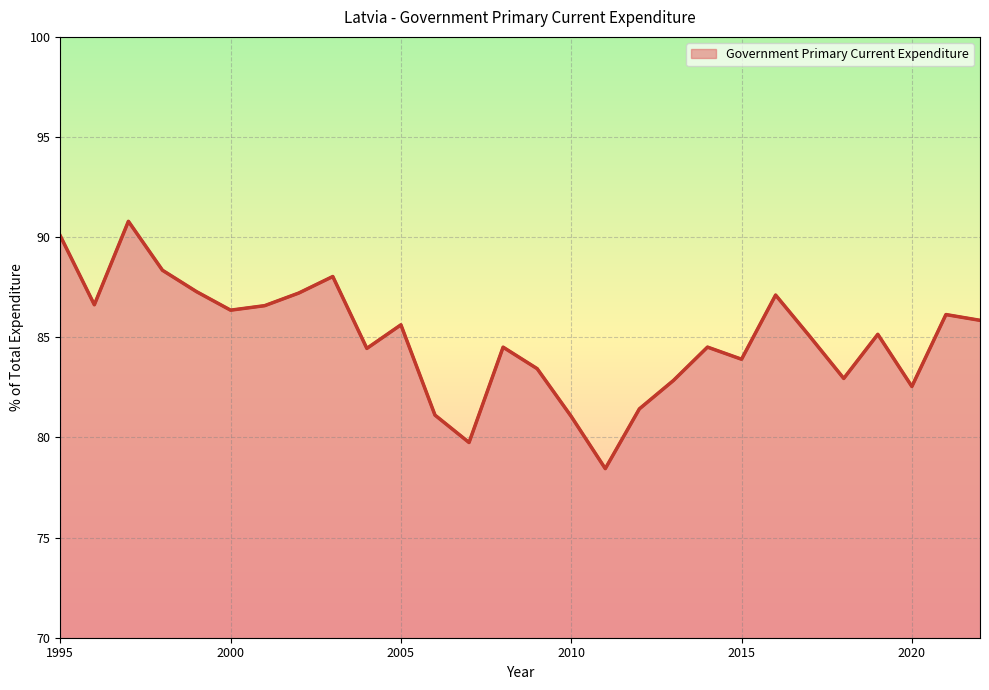

Does the chart have visible grid lines?

Yes